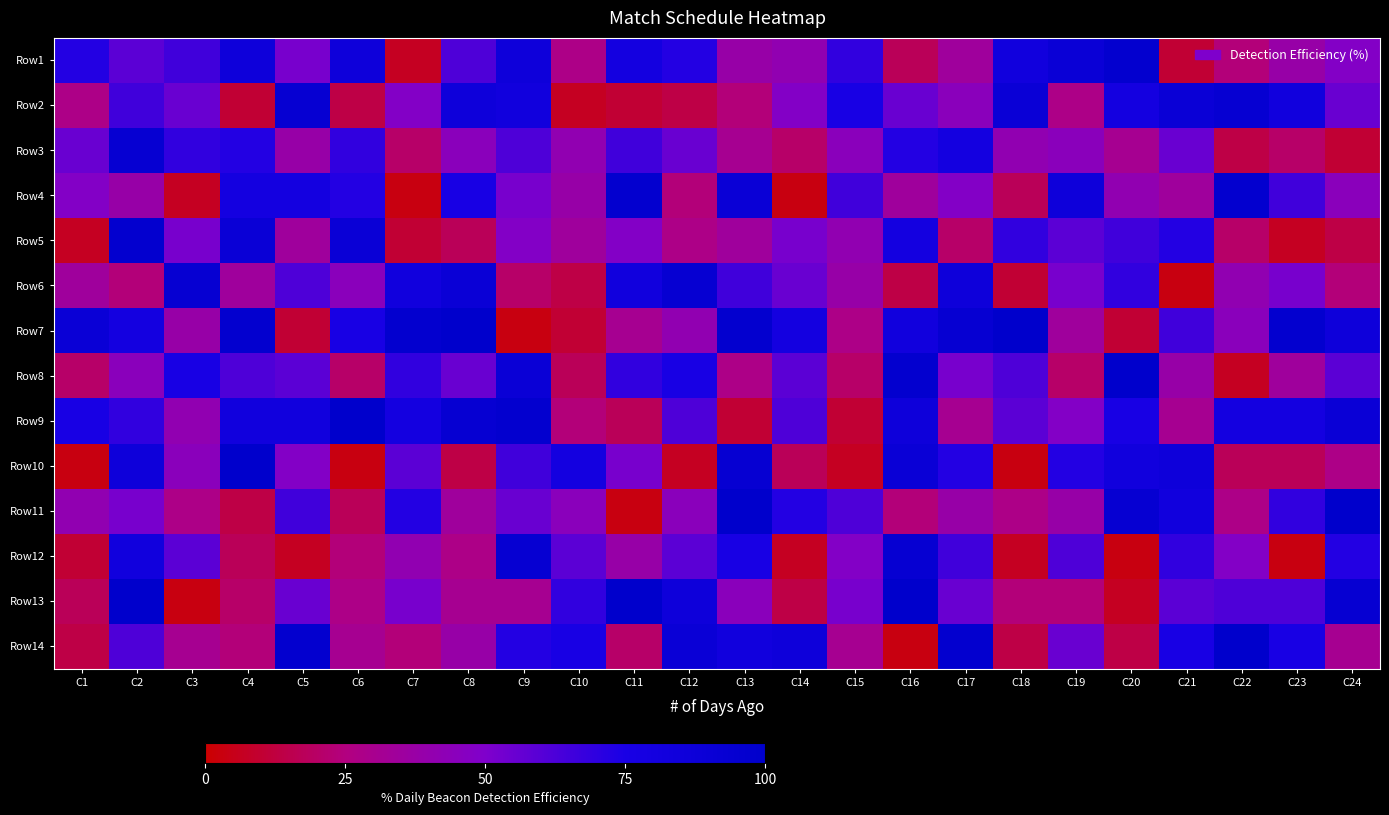

Which series has the largest range (max minus min)?

Row7